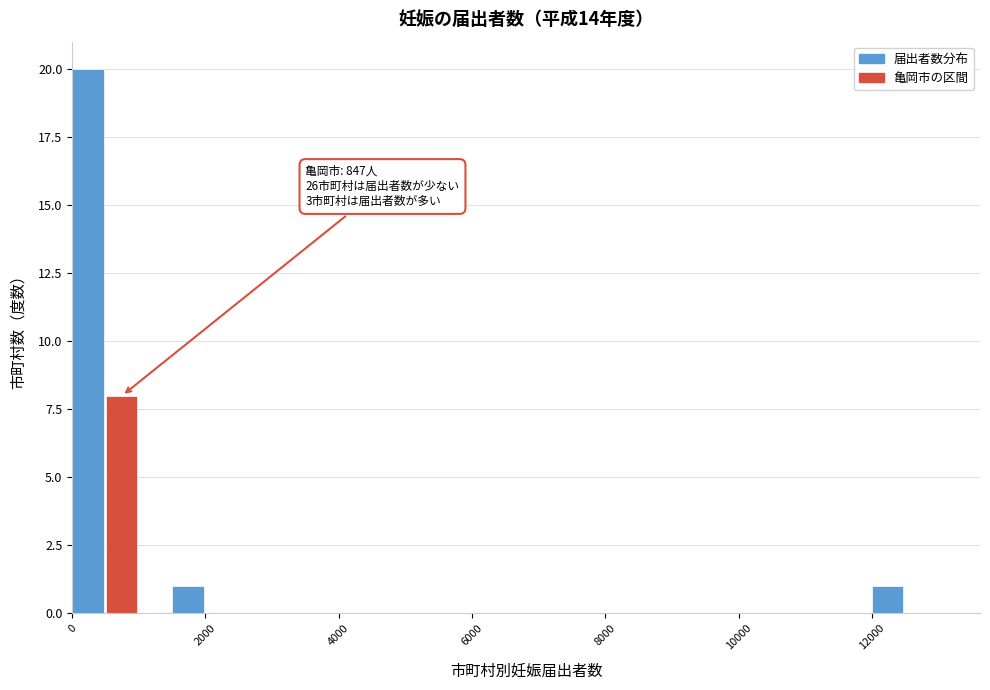

Read against the x-axis, roughly where is the centre of the tallest bar?

200